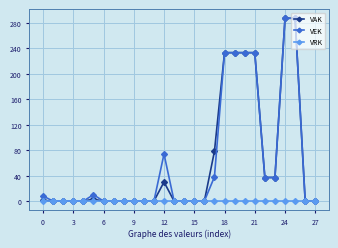

What is the maximum value for VEK?

287